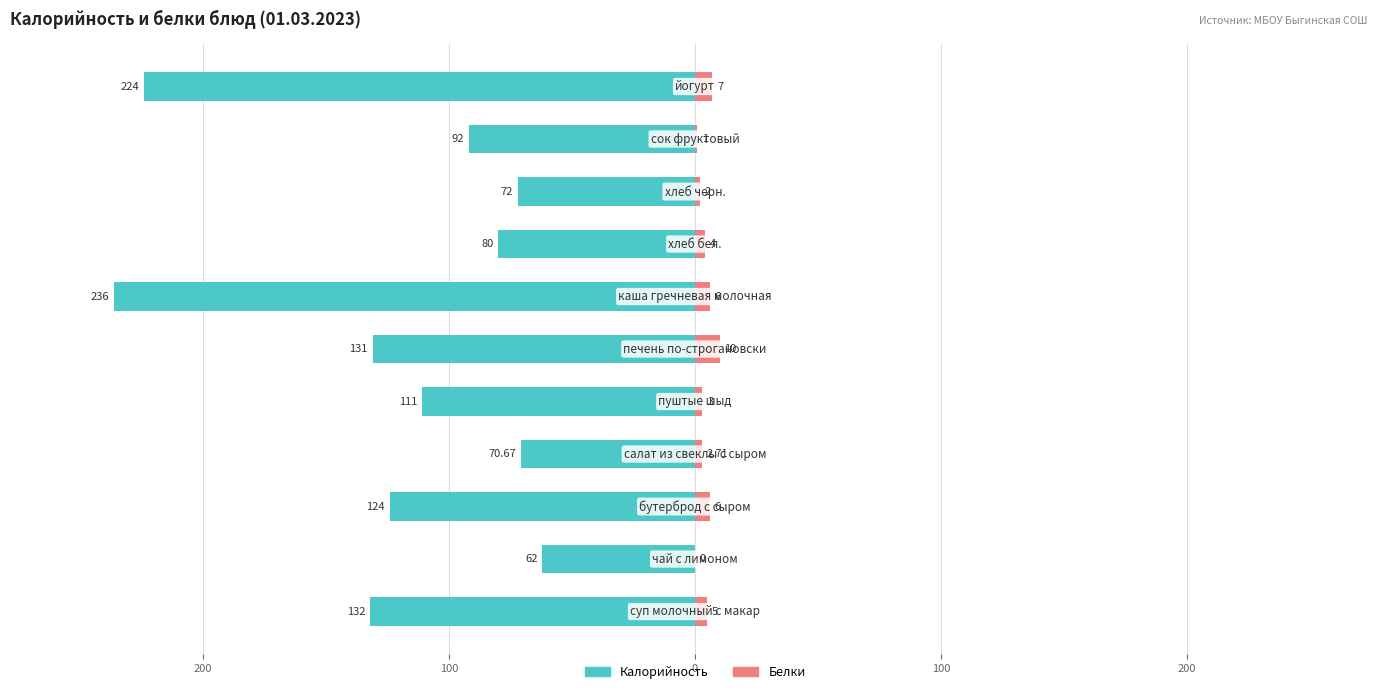

What is the sum of all Калорийность values?

-1334.7